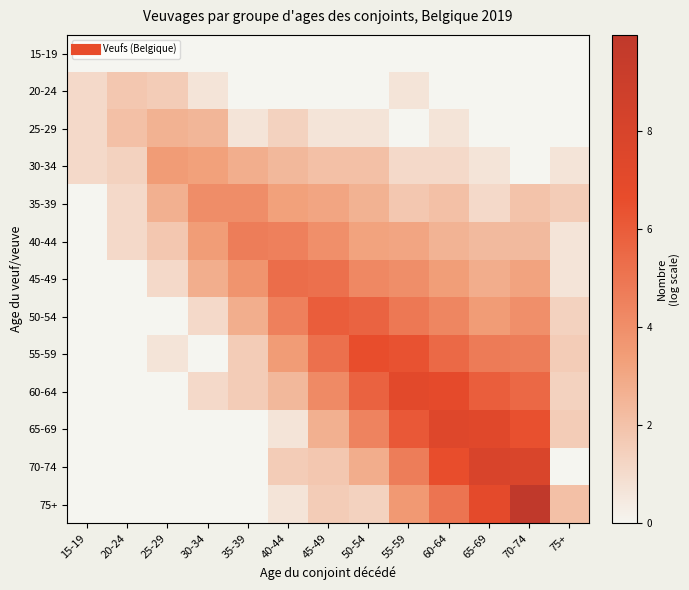

Count the number of categories in the chart.

13